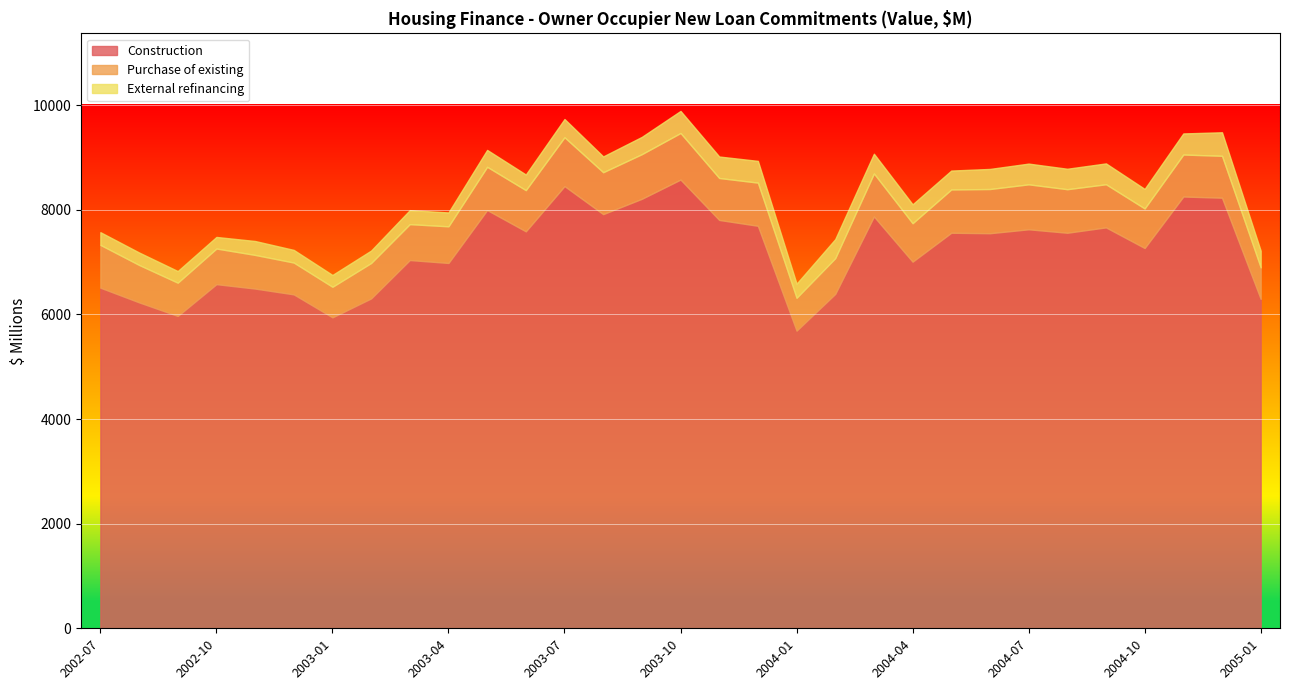

Reading left to right, extract all data points from this chart.

Construction: 6511.6	6231.2	5971.2	6579.0	6494.6	6383.5	5944.4	6306.4	7040.3	6984.5	7996.2	7589.0	8453.8	7918.0	8211.2	8578.5	7806.8	7695.0	5689.9	6392.8	7873.6	7009.1	7562.0	7553.1	7628.0	7561.8	7664.7	7270.1	8254.7	8232.0	6298.0
Purchase of existing: 818.4	715.2	635.7	681.1	643.3	608.3	584.0	677.1	686.0	700.2	826.4	787.3	933.9	800.9	853.3	890.4	801.8	825.3	627.6	683.1	821.9	734.6	827.5	844.8	859.5	832.6	824.4	755.9	802.6	801.2	602.3
External refinancing: 242.8	238.2	222.7	221.5	266.2	242.0	226.2	237.8	267.9	265.0	322.8	298.5	348.4	301.7	330.5	421.9	410.7	415.6	270.4	364.0	376.9	361.4	361.3	384.0	396.3	391.0	398.5	373.6	403.3	449.5	319.5